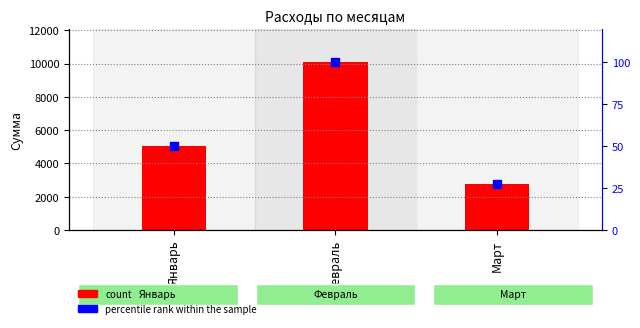

Which series reaches the minimum Y coordinate?

percentile rank within the sample